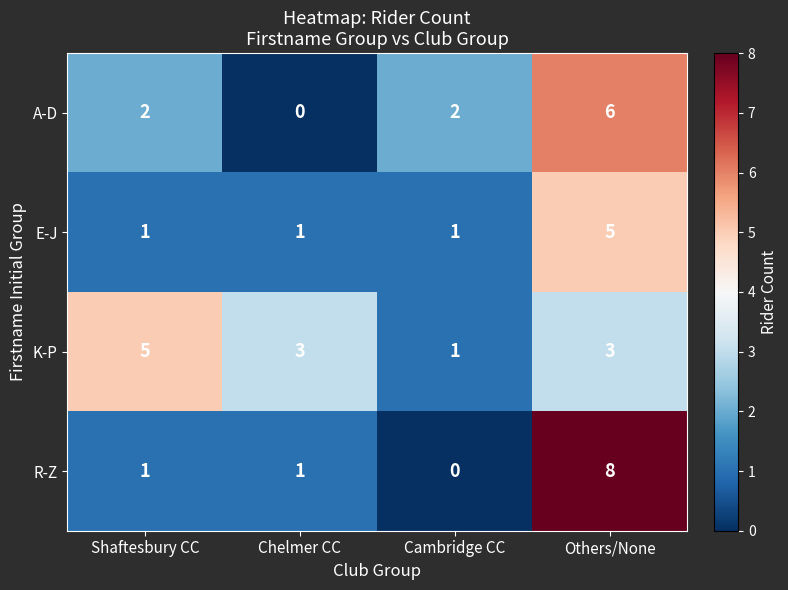

Reading left to right, extract all data points from this chart.

A-D: 2	0	2	6
E-J: 1	1	1	5
K-P: 5	3	1	3
R-Z: 1	1	0	8